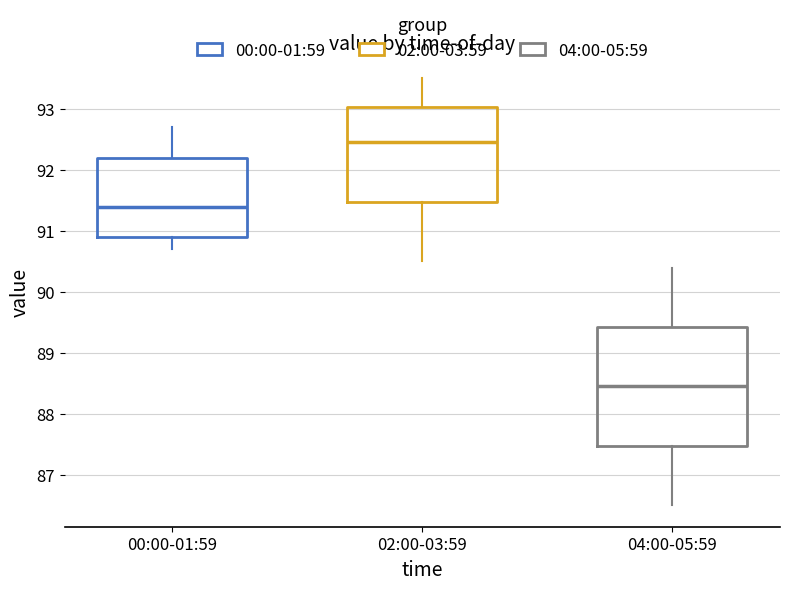

Which box has the highest median line?

02:00-03:59